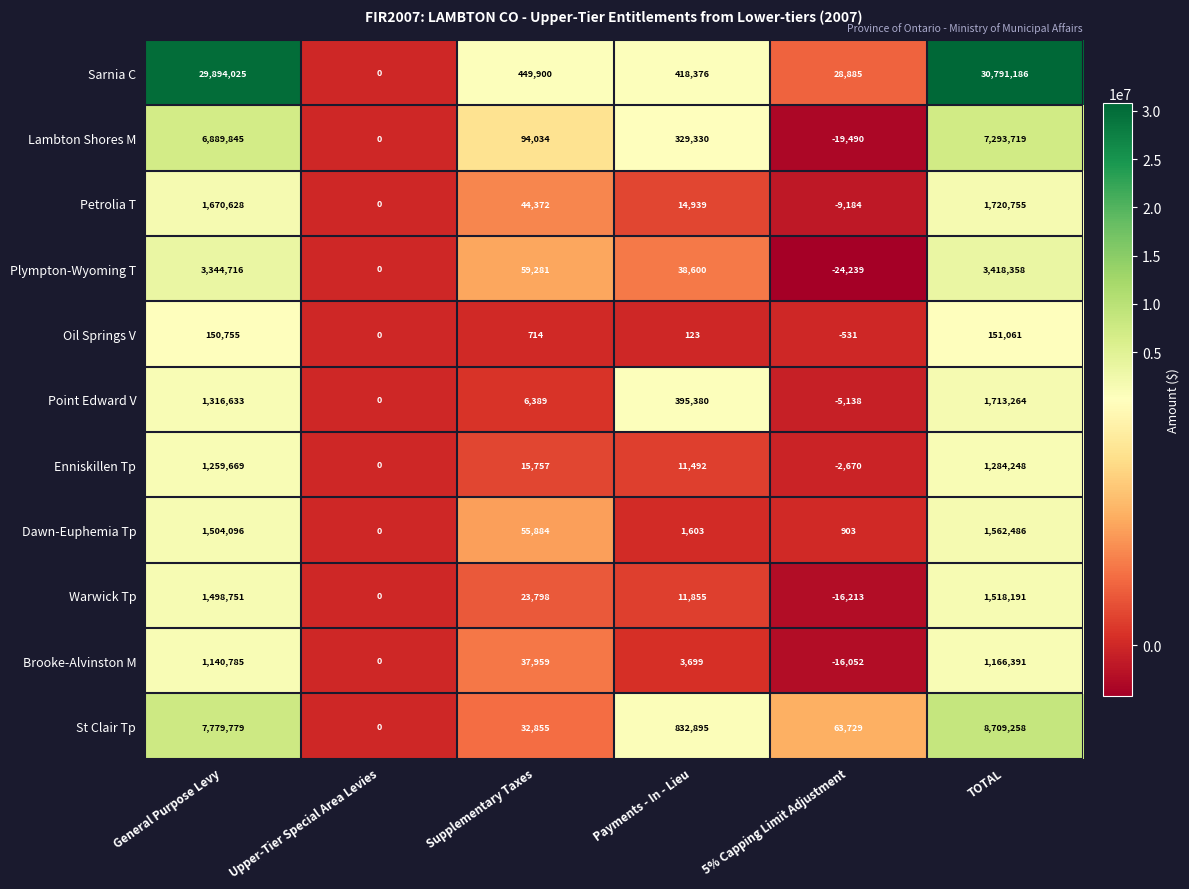

At General Purpose Levy, list the series in order from smallest to largest.

Oil Springs V, Brooke-Alvinston M, Enniskillen Tp, Point Edward V, Warwick Tp, Dawn-Euphemia Tp, Petrolia T, Plympton-Wyoming T, Lambton Shores M, St Clair Tp, Sarnia C